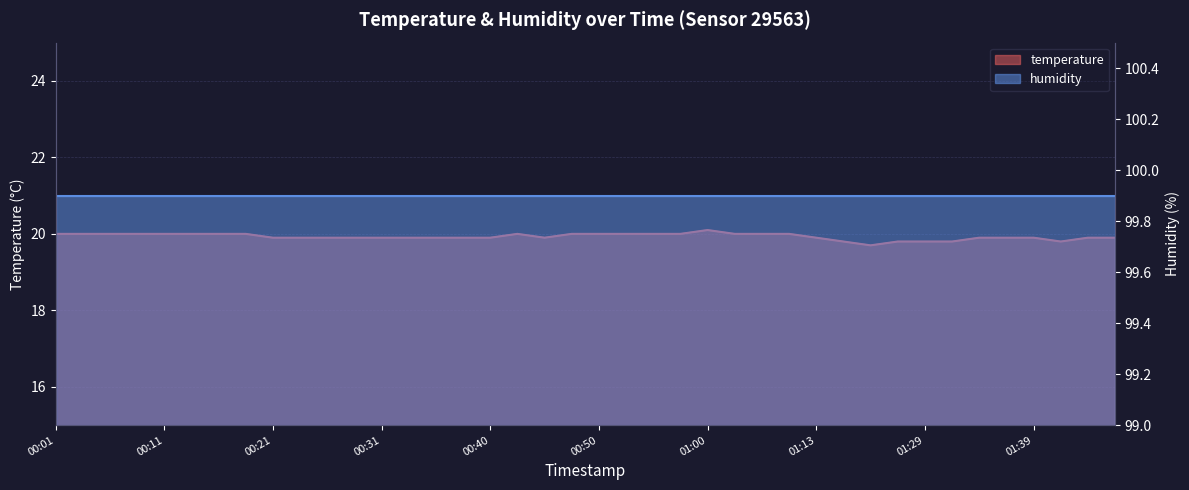

Where is the first local maximum?

00:43